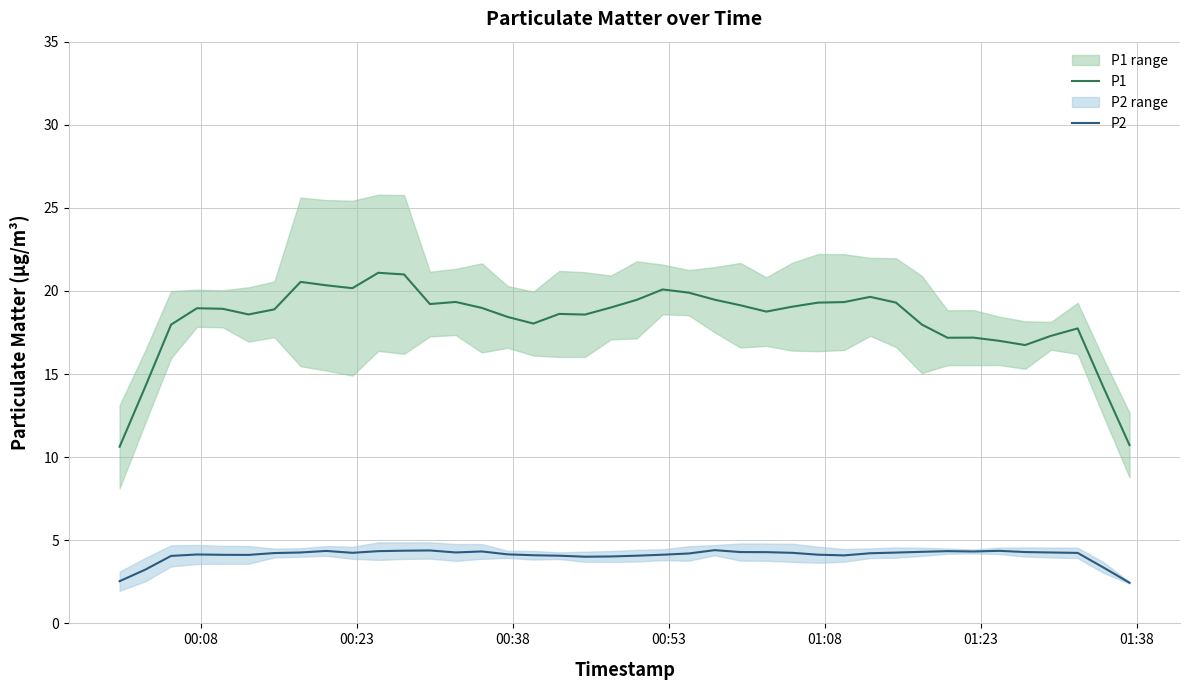

Does the chart have visible grid lines?

Yes